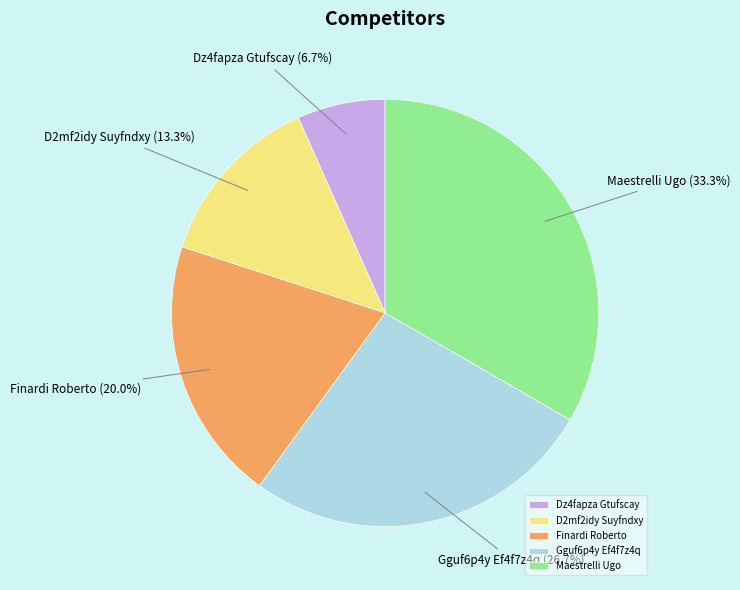

Is it true that Maestrelli Ugo is 40% of the pie?

False